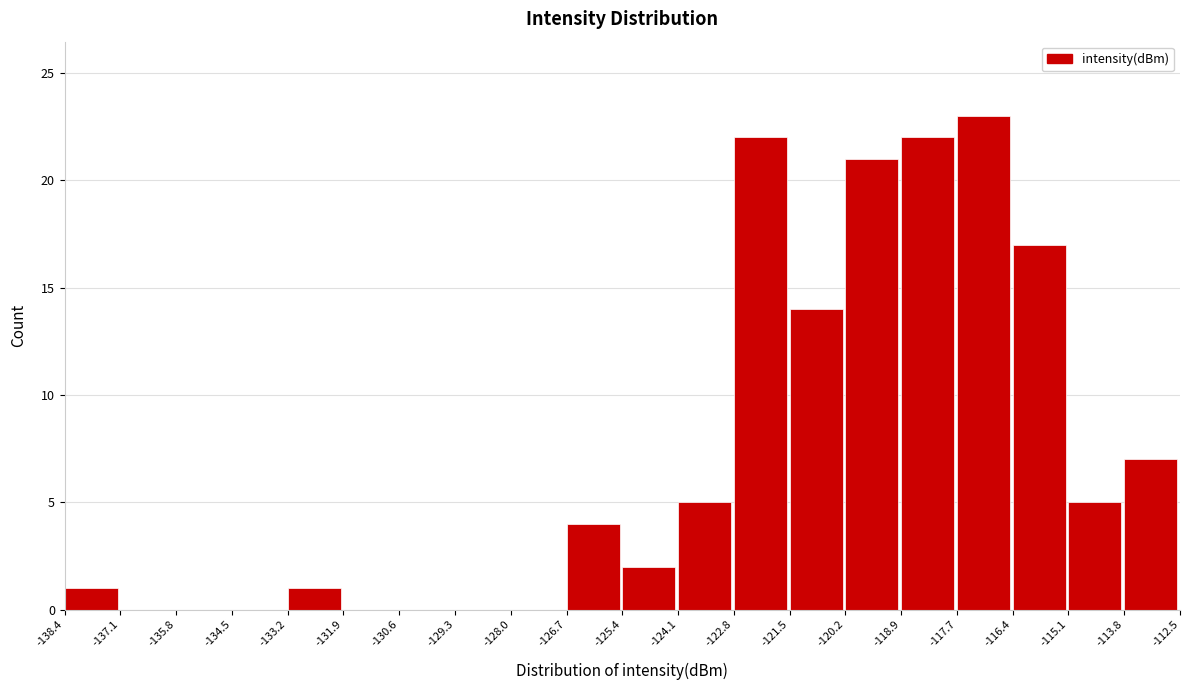

Reading left to right, list every bar in this chart as the range it spans on the x-axis followed by its height. The values are not printed on the chart, so give them approximately, as read against the axis.

-138.4 to -137.1: 1
-137.1 to -135.8: 0
-135.8 to -134.5: 0
-134.5 to -133.2: 0
-133.2 to -131.9: 1
-131.9 to -130.6: 0
-130.6 to -129.3: 0
-129.3 to -128.0: 0
-128.0 to -126.7: 0
-126.7 to -125.4: 4
-125.4 to -124.1: 2
-124.1 to -122.8: 5
-122.8 to -121.5: 22
-121.5 to -120.2: 14
-120.2 to -118.9: 21
-118.9 to -117.7: 22
-117.7 to -116.4: 23
-116.4 to -115.1: 17
-115.1 to -113.8: 5
-113.8 to -112.5: 7